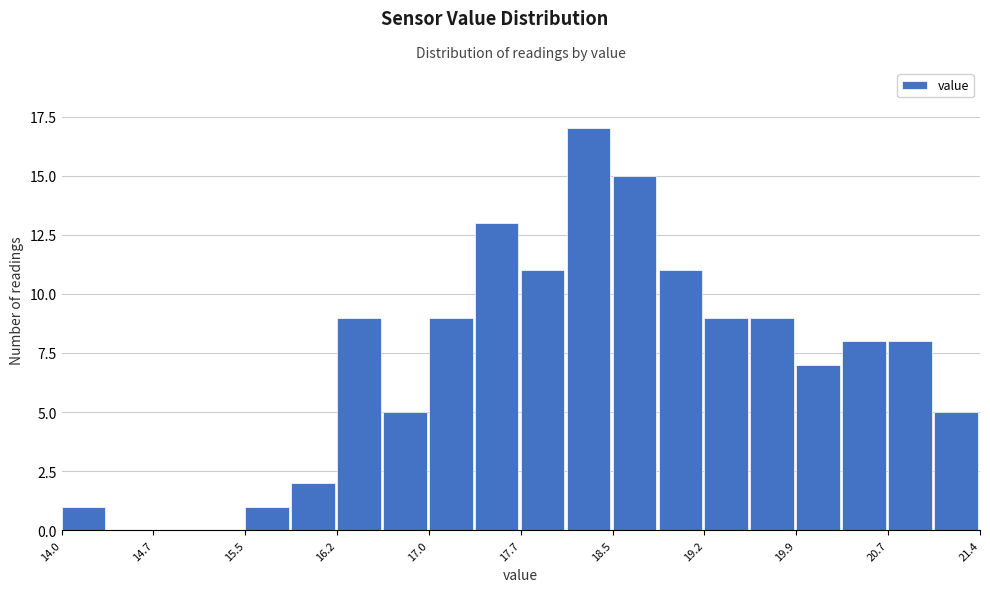

Read against the x-axis, roughly where is the centre of the tallest bar?

18.3